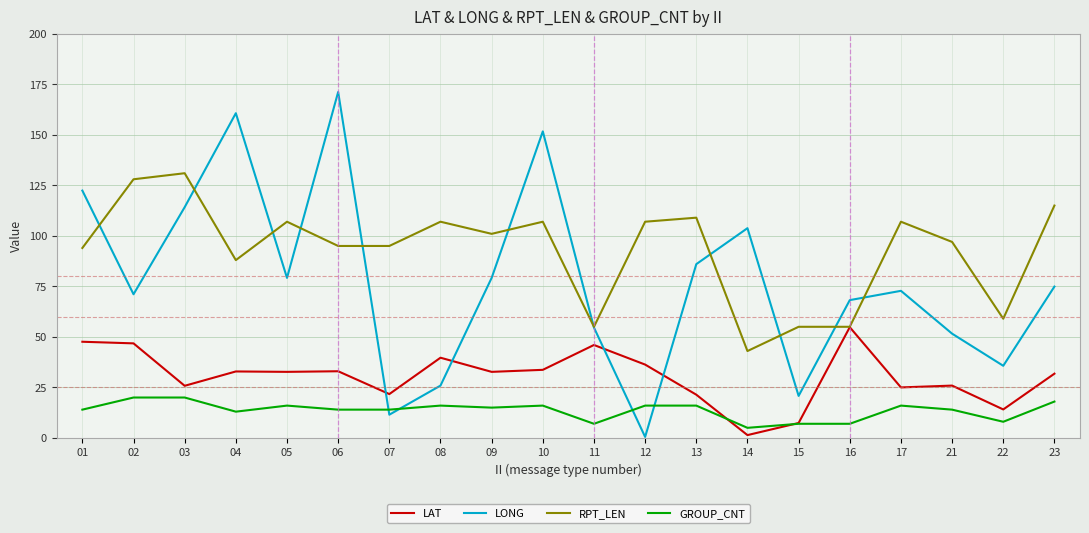

Where is the first local minimum for LONG?

02